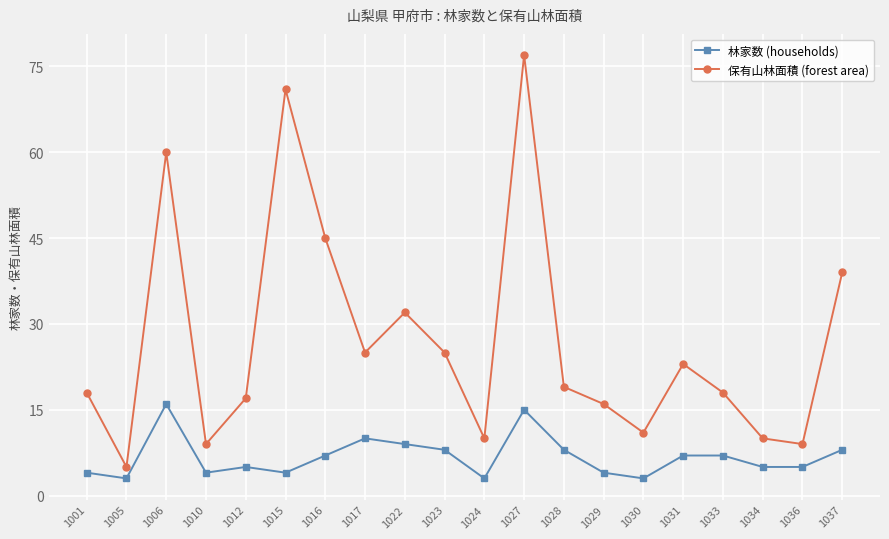

The 林家数 (households) series shows 8 at 1034. True or false?

False